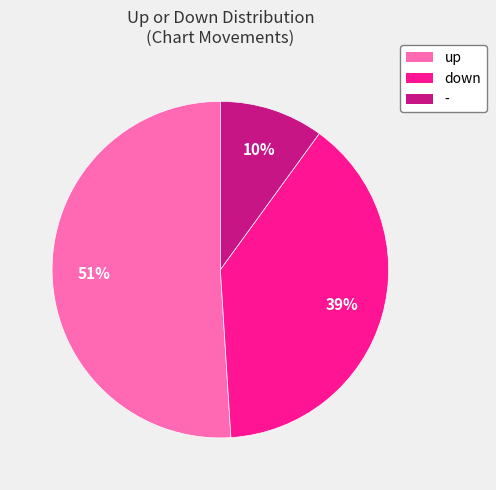

How many segments does this pie chart have?

3